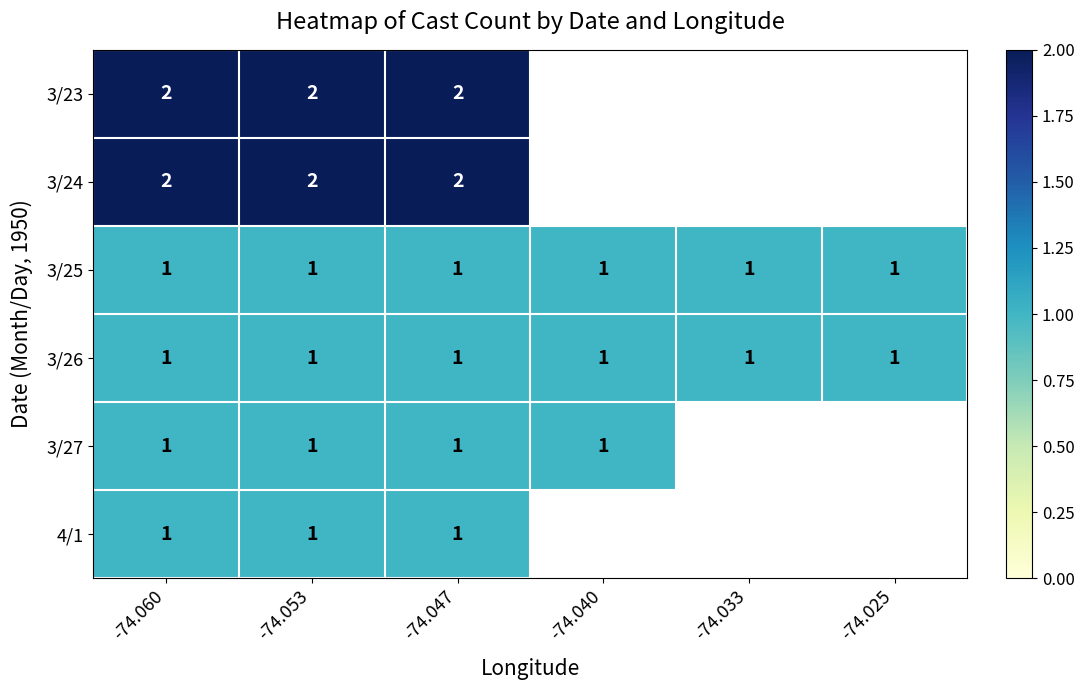

The value of 4/1 at -74.053 is 1. True or false?

True